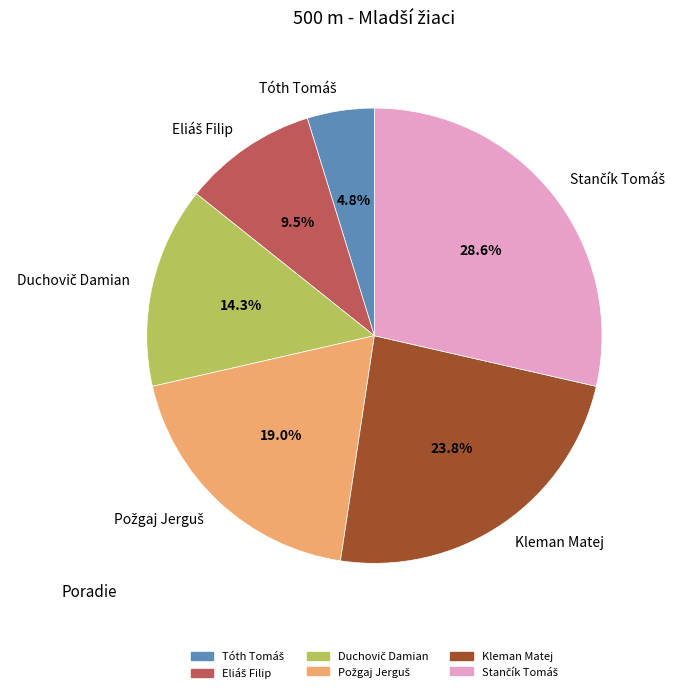

Does Kleman Matej represent more than half of the total?

No